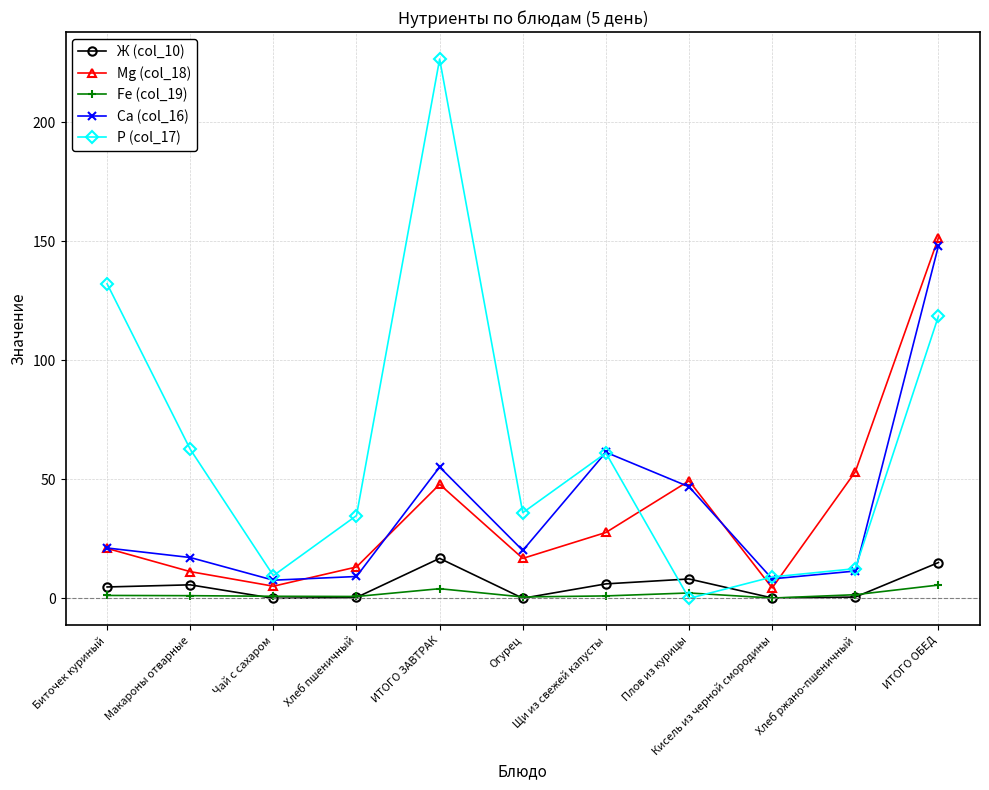

What is the value of the Ж (col_10) point at the 5th from the left?

16.8